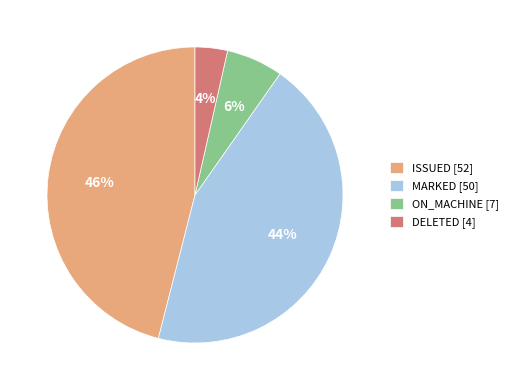

What is the ratio of the value at DELETED to the value at MARKED?

0.1